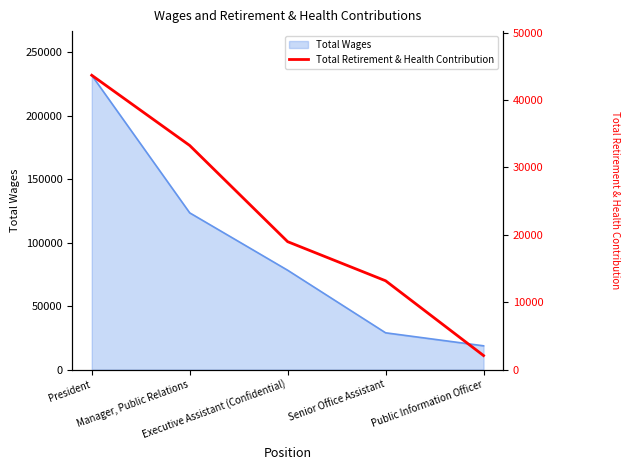

What is the label of the 3rd point from the right?

Executive Assistant (Confidential)